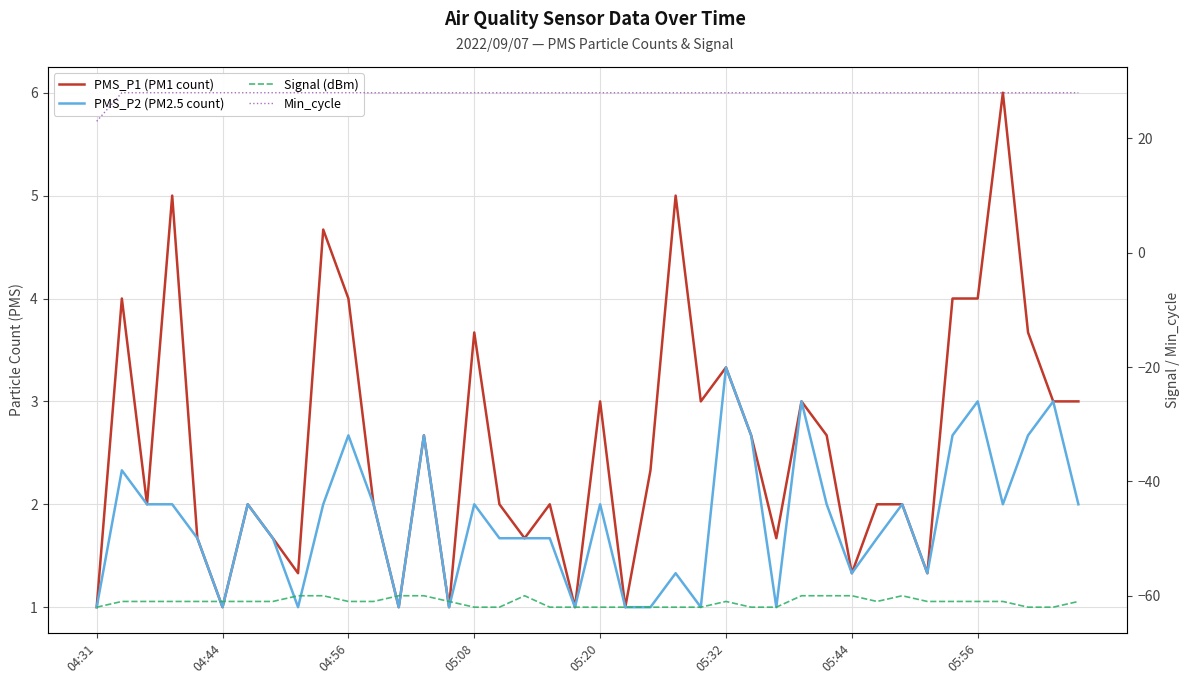

Reading left to right, extract all data points from this chart.

PMS_P1 (PM1 count): 1.0	4.0	2.0	5.0	1.7	1.0	2.0	1.7	1.3	4.7	4.0	2.0	1.0	2.7	1.0	3.7	2.0	1.7	2.0	1.0	3.0	1.0	2.3	5.0	3.0	3.3	2.7	1.7	3.0	2.7	1.3	2.0	2.0	1.3	4.0	4.0	6.0	3.7	3.0	3.0
PMS_P2 (PM2.5 count): 1.0	2.3	2.0	2.0	1.7	1.0	2.0	1.7	1.0	2.0	2.7	2.0	1.0	2.7	1.0	2.0	1.7	1.7	1.7	1.0	2.0	1.0	1.0	1.3	1.0	3.3	2.7	1.0	3.0	2.0	1.3	1.7	2.0	1.3	2.7	3.0	2.0	2.7	3.0	2.0
Signal (dBm): -62.0	-61.0	-61.0	-61.0	-61.0	-61.0	-61.0	-61.0	-60.0	-60.0	-61.0	-61.0	-60.0	-60.0	-61.0	-62.0	-62.0	-60.0	-62.0	-62.0	-62.0	-62.0	-62.0	-62.0	-62.0	-61.0	-62.0	-62.0	-60.0	-60.0	-60.0	-61.0	-60.0	-61.0	-61.0	-61.0	-61.0	-62.0	-62.0	-61.0
Min_cycle: 23.0	28.0	28.0	28.0	28.0	28.0	28.0	28.0	28.0	28.0	28.0	28.0	28.0	28.0	28.0	28.0	28.0	28.0	28.0	28.0	28.0	28.0	28.0	28.0	28.0	28.0	28.0	28.0	28.0	28.0	28.0	28.0	28.0	28.0	28.0	28.0	28.0	28.0	28.0	28.0